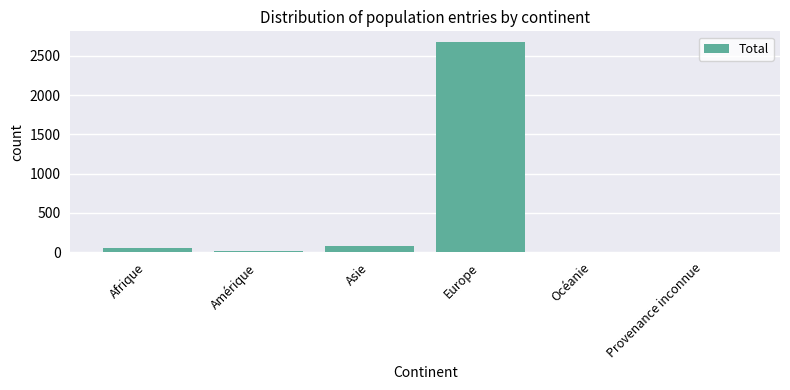

What is the sum of all values?

2827